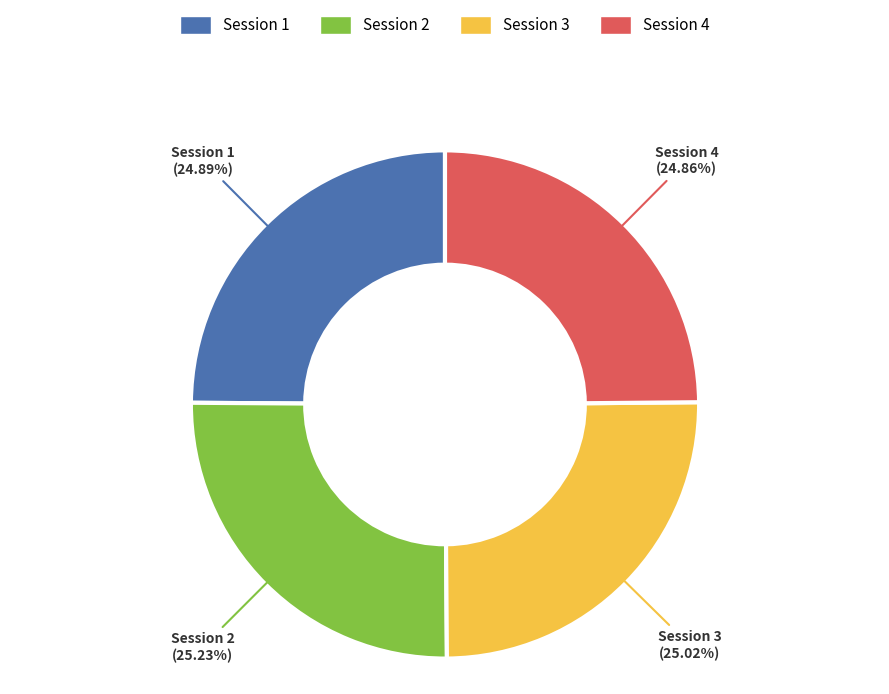

Is there a majority slice in this chart?

No